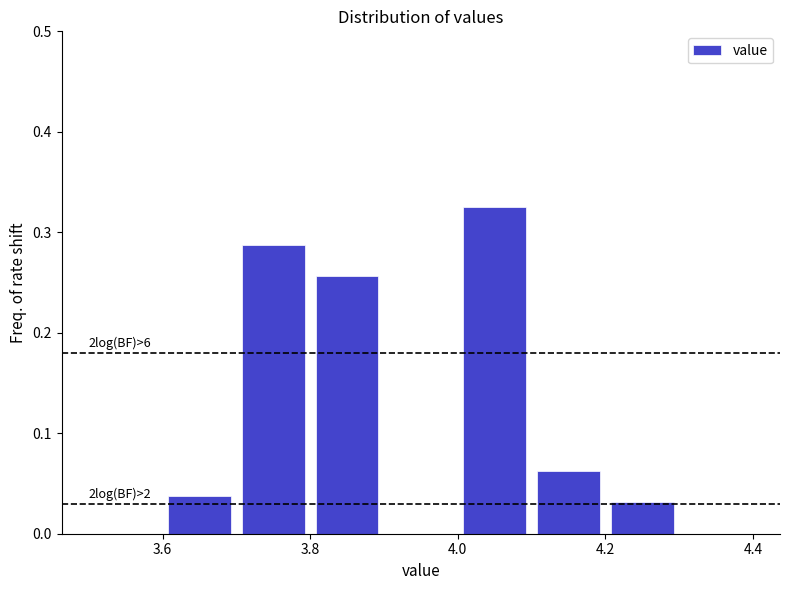

Which range on the x-axis has the tallest bar?

4.0 to 4.1